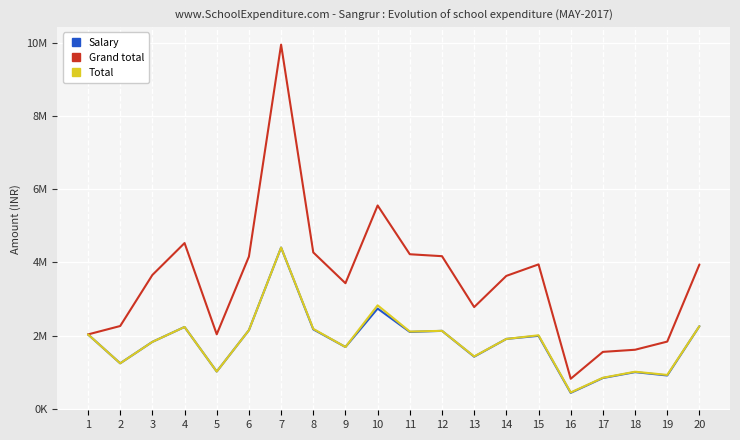

Between 4 and 19, which series saw the biggest shift?

Grand total